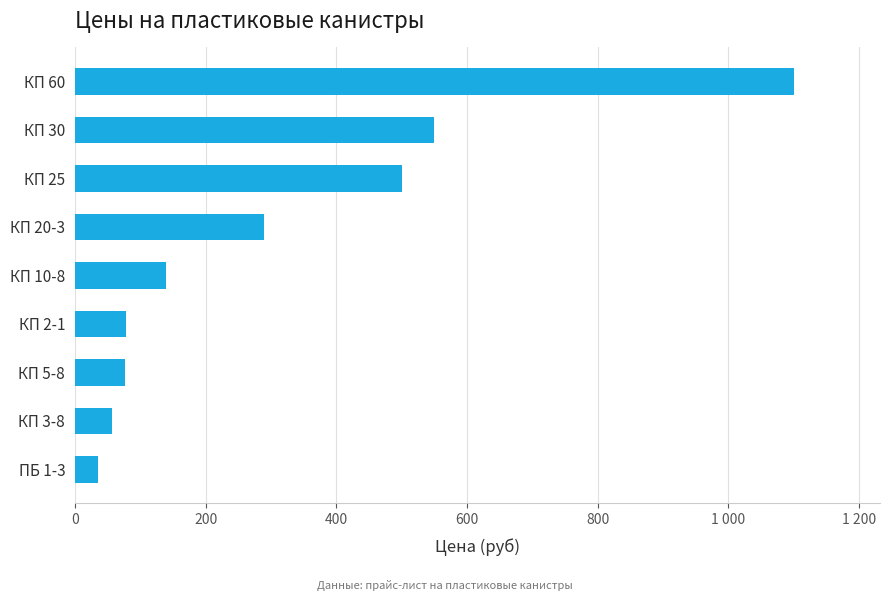

Does the chart contain any negative values?

No